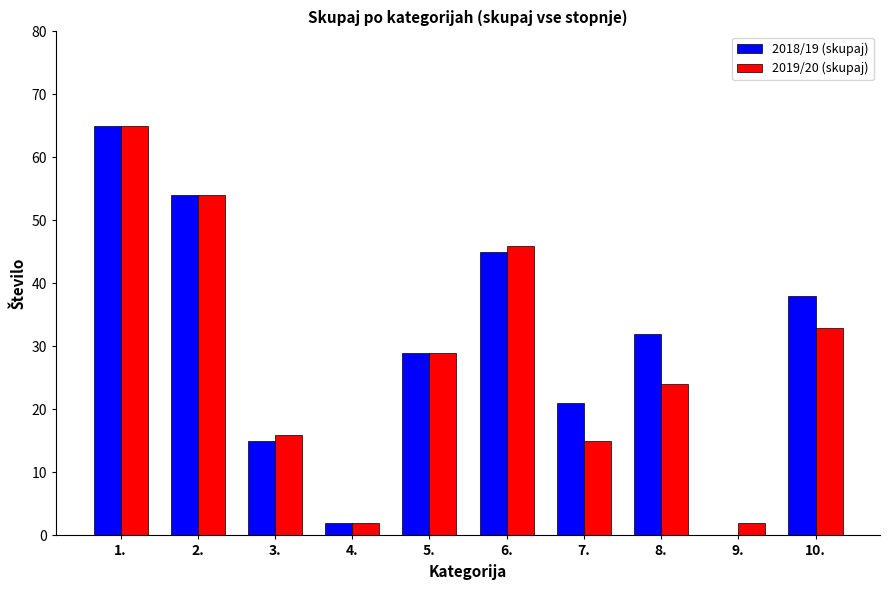

Reading left to right, list all the values displayed in this chart.

2018/19 (skupaj): 1.=65	2.=54	3.=15	4.=2	5.=29	6.=45	7.=21	8.=32	9.=0	10.=38
2019/20 (skupaj): 1.=65	2.=54	3.=16	4.=2	5.=29	6.=46	7.=15	8.=24	9.=2	10.=33